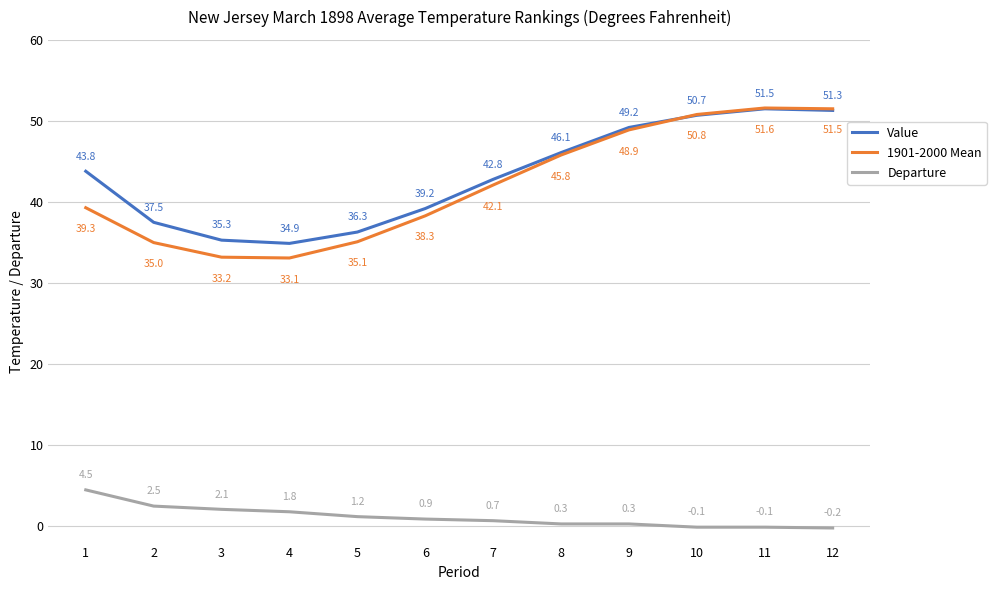

Which series has the largest range (max minus min)?

1901-2000 Mean